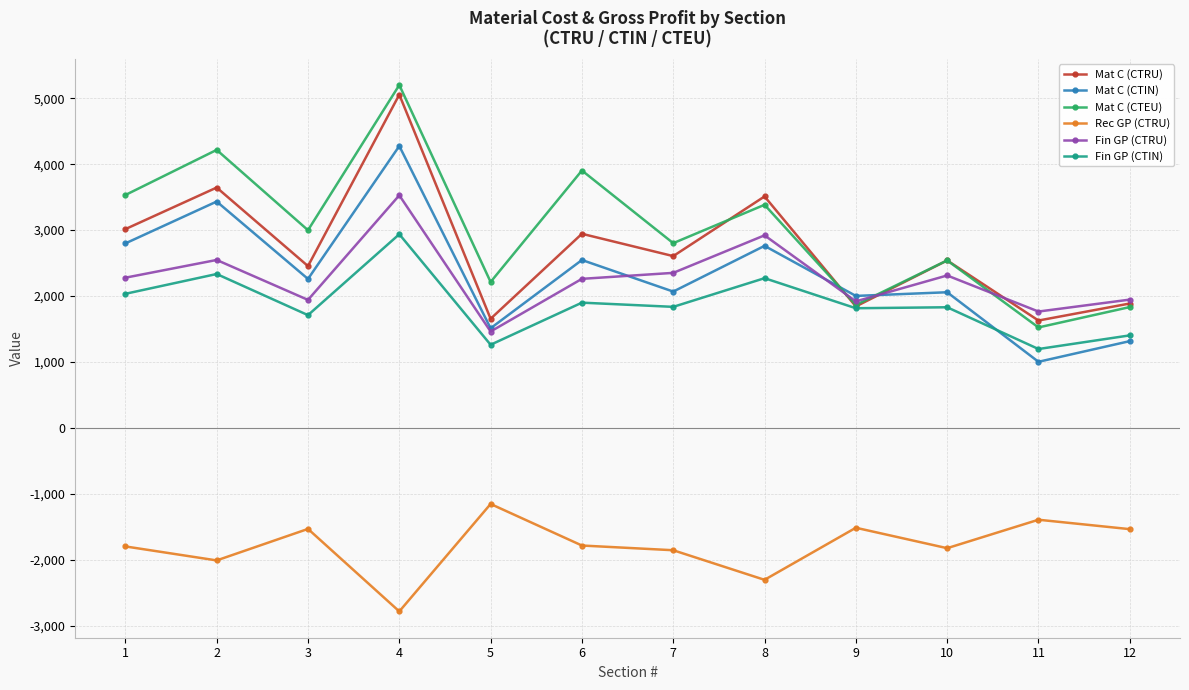

What is the spread (max minus min) of values at 10?

4364.1